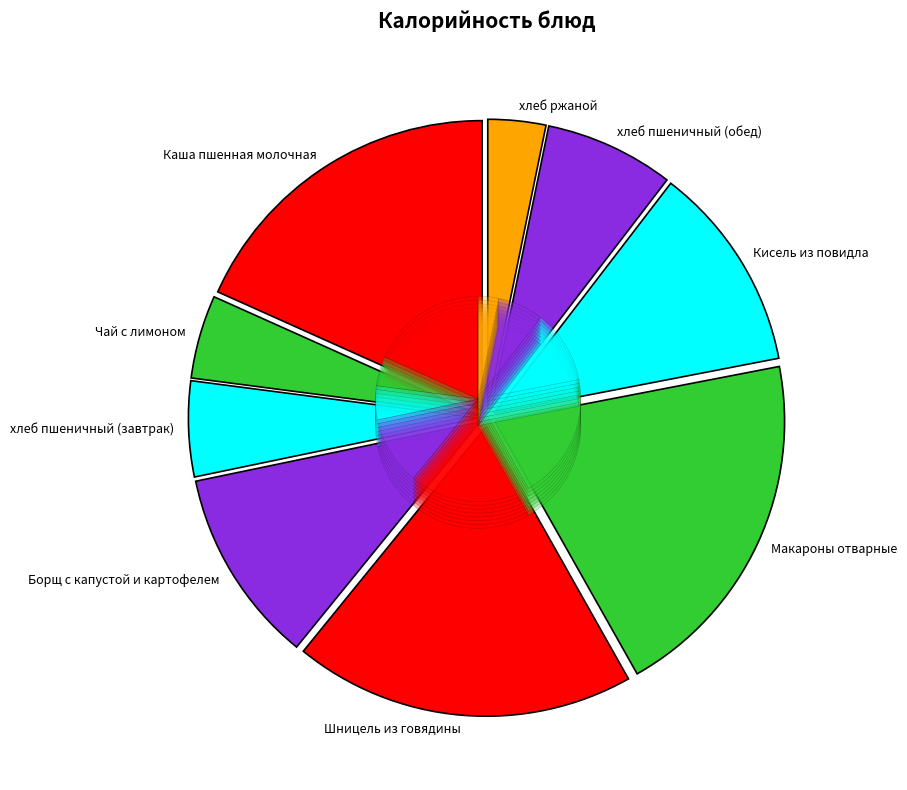

The Борщ с капустой и картофелем slice represents 16% of the pie. True or false?

False